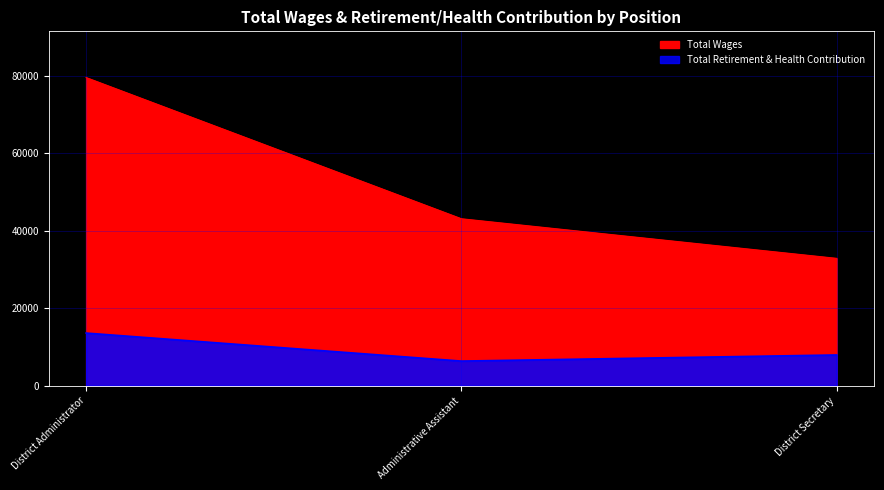

What is the difference between the Total Wages values at District Secretary and Administrative Assistant?

10231